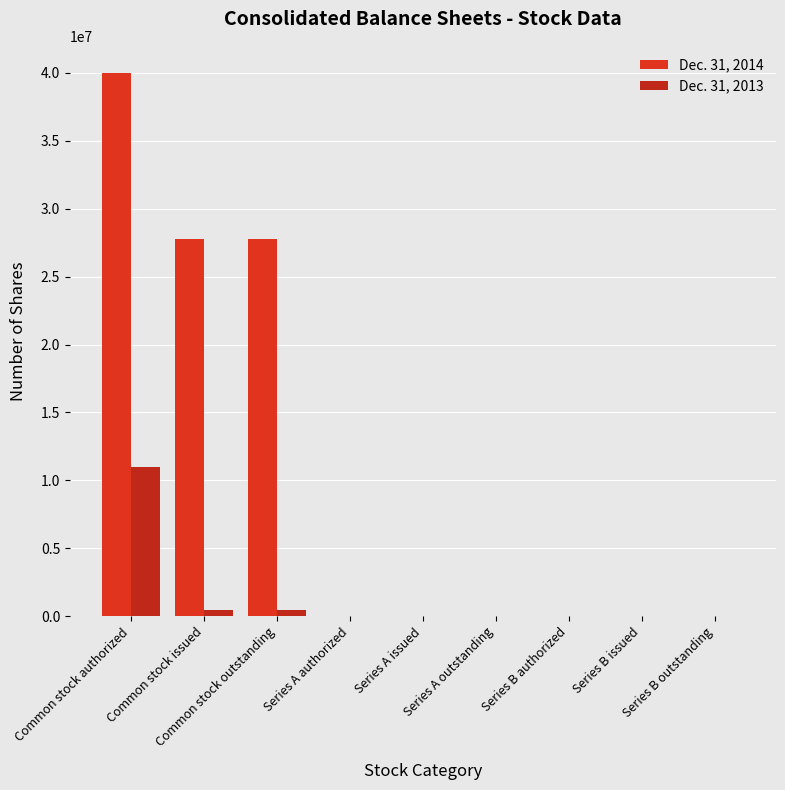

Where is Dec. 31, 2014 nearest to the value 20000000?

Common stock issued